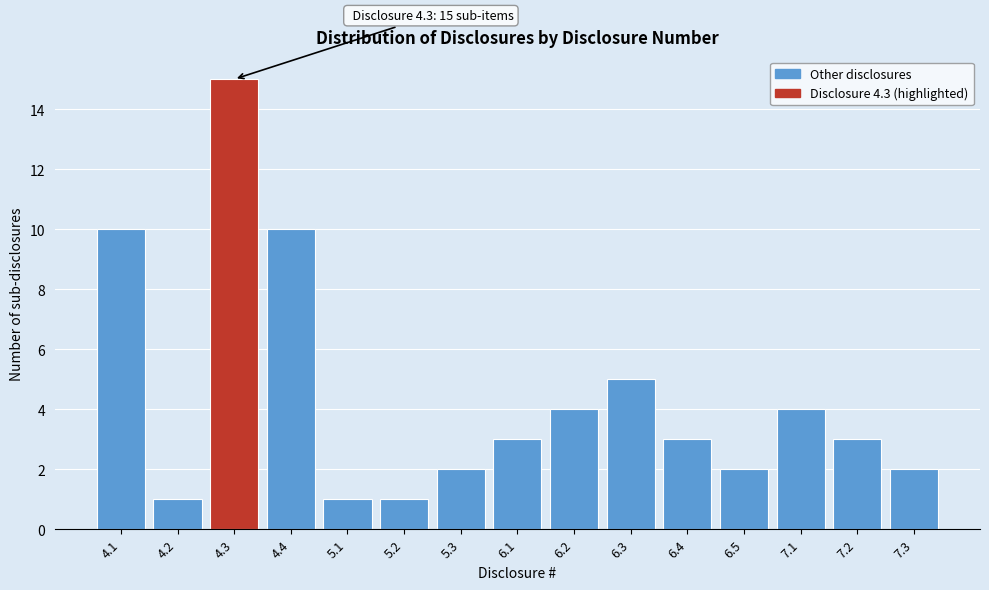

Reading left to right, extract all data points from this chart.

4.1=10	4.2=1	4.3=15	4.4=10	5.1=1	5.2=1	5.3=2	6.1=3	6.2=4	6.3=5	6.4=3	6.5=2	7.1=4	7.2=3	7.3=2